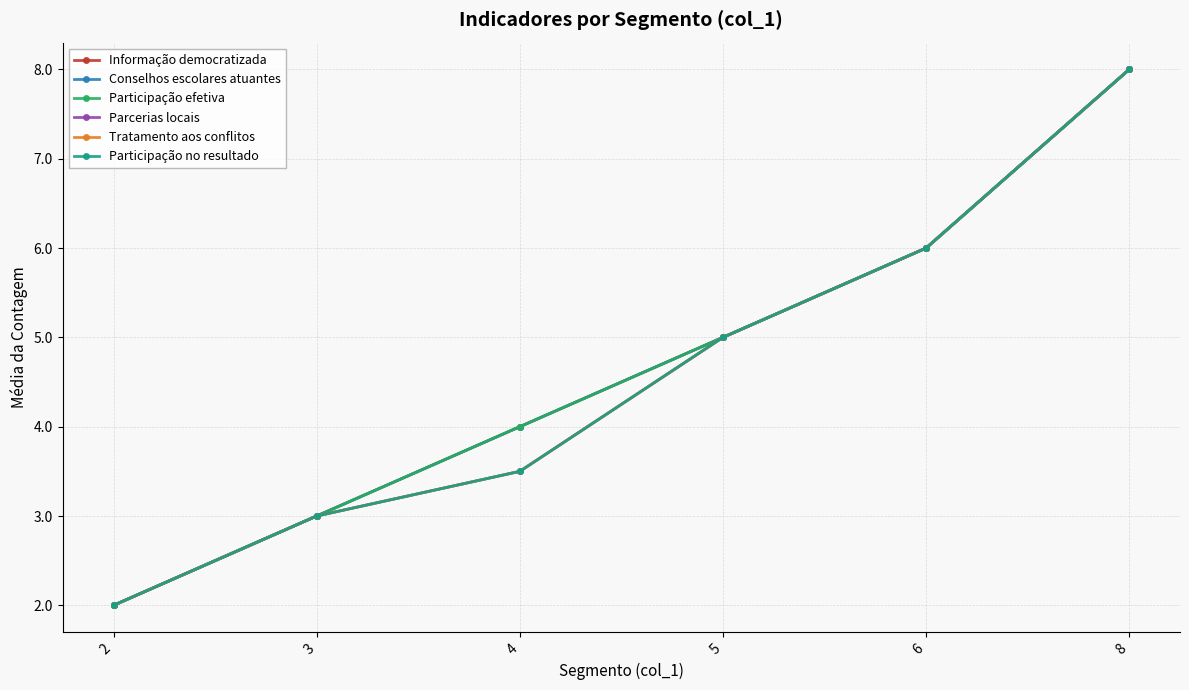

The Informação democratizada series shows 2.0 at 2. True or false?

True